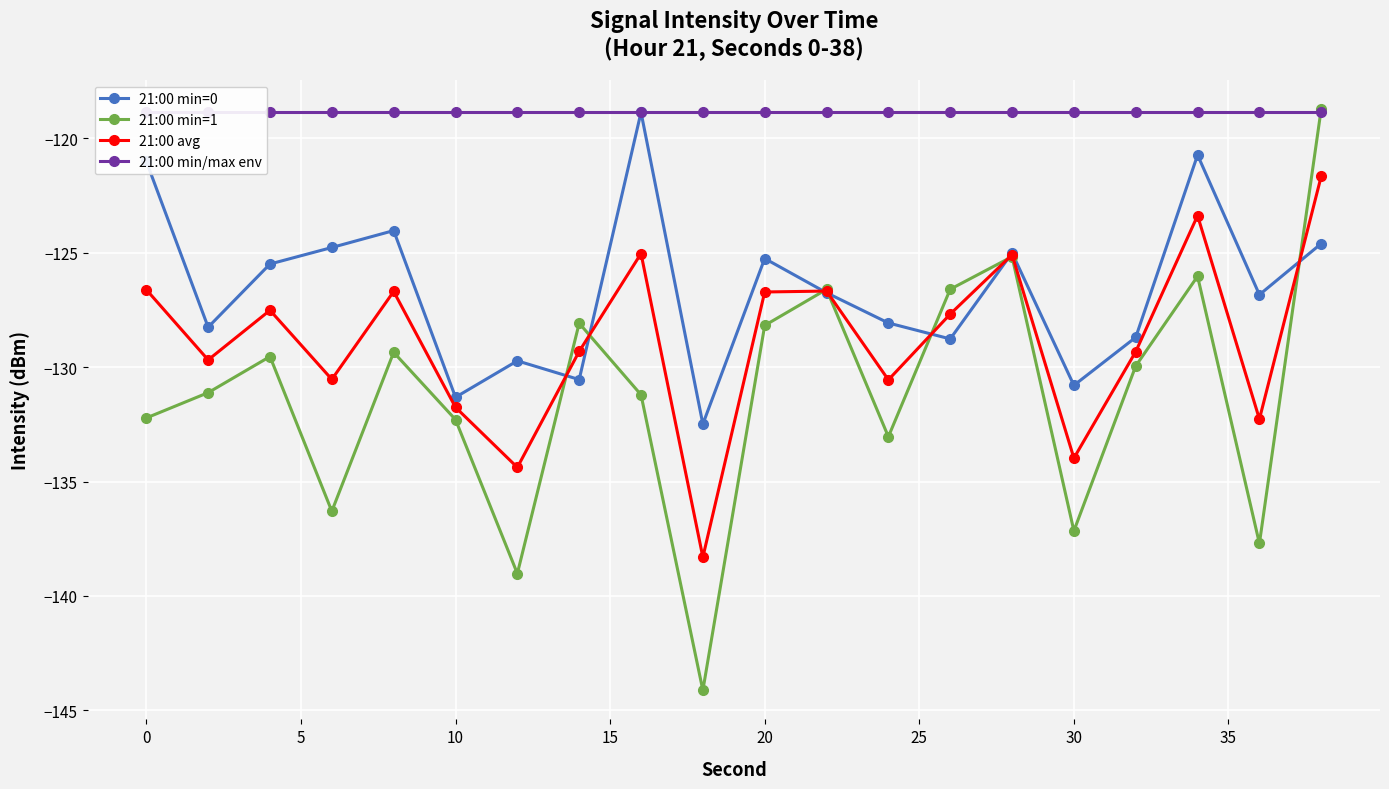

Which series has the largest total across all categories?

21:00 min/max env